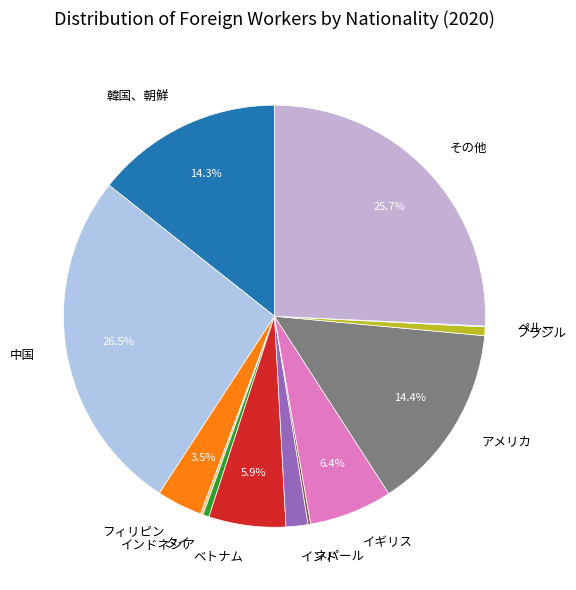

To the nearest percent, what is the combined percentage of イギリス and フィリピン?

10%